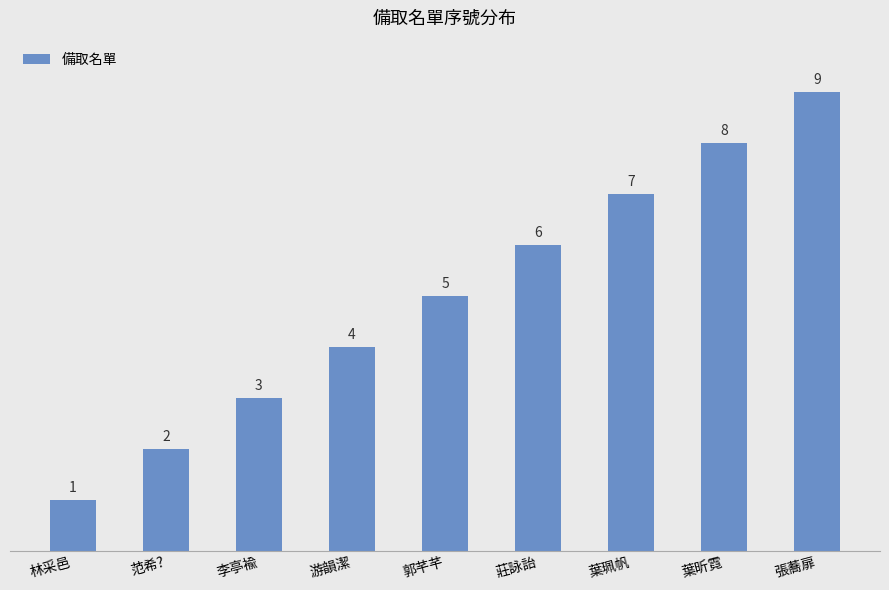

Approximately how many times larger is the value at 范希? compared to 李亭褕?

0.7